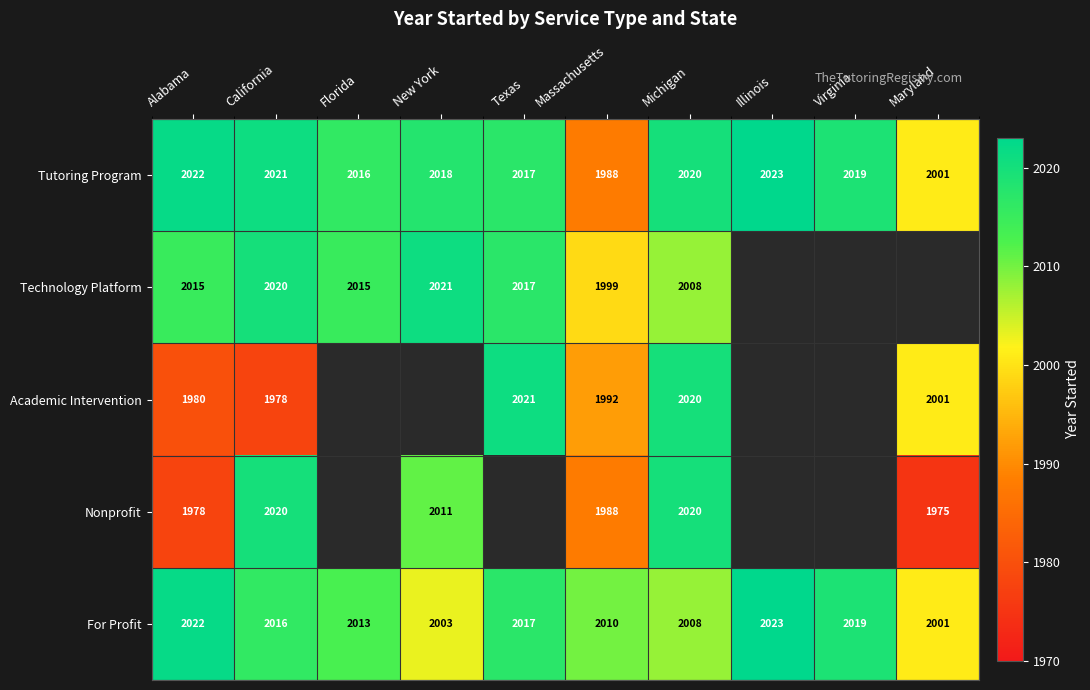

At which label is Tutoring Program closest to 2005?

Maryland